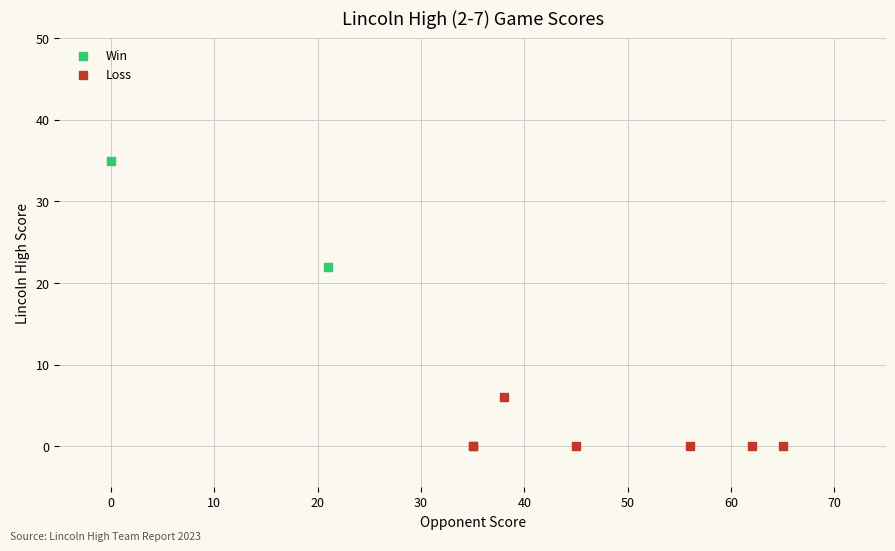

Which series has the widest spread of Y values?

Win